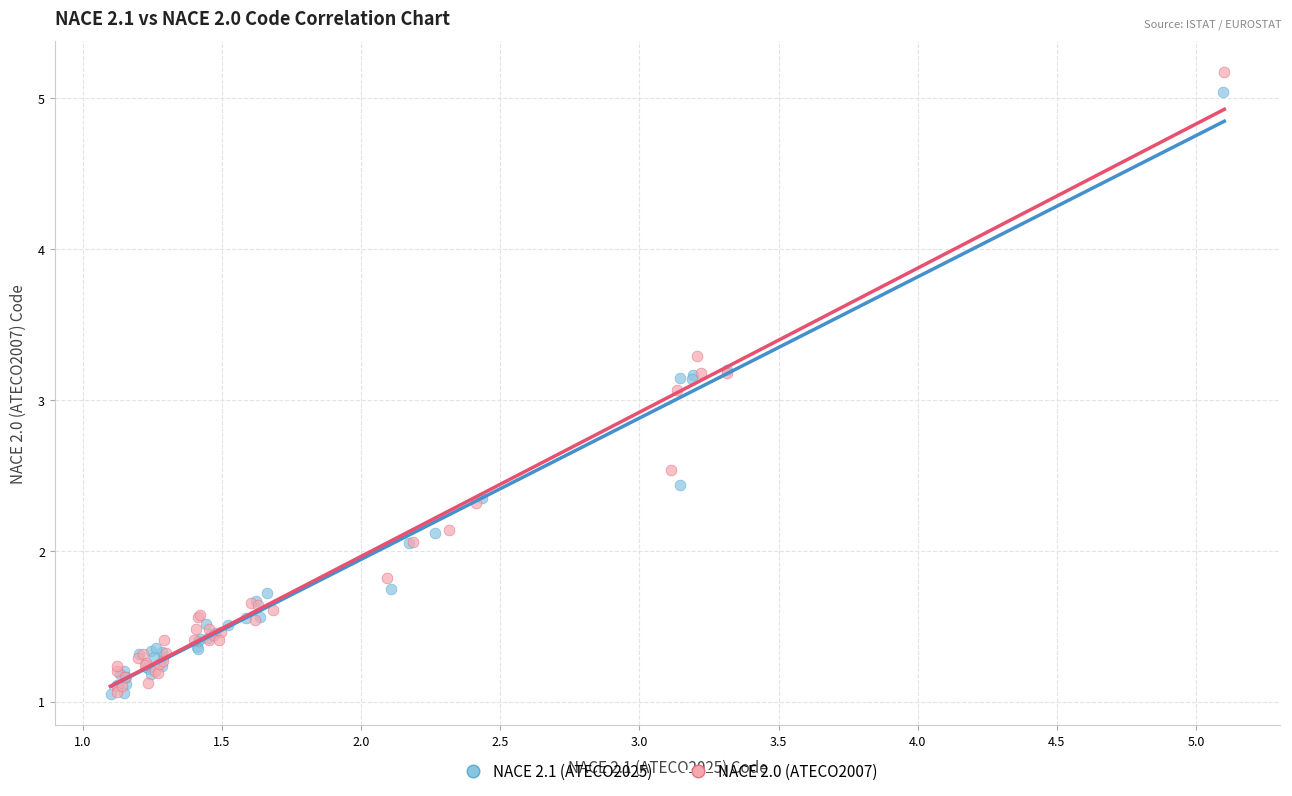

Which series has the widest spread of Y values?

NACE 2.0 (ATECO2007)